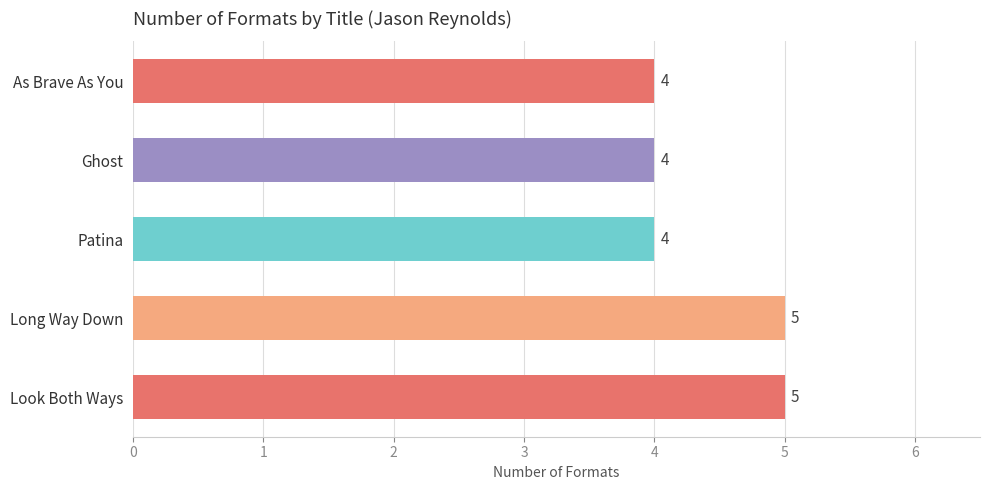

Count the values in the range 4 to 5.

5